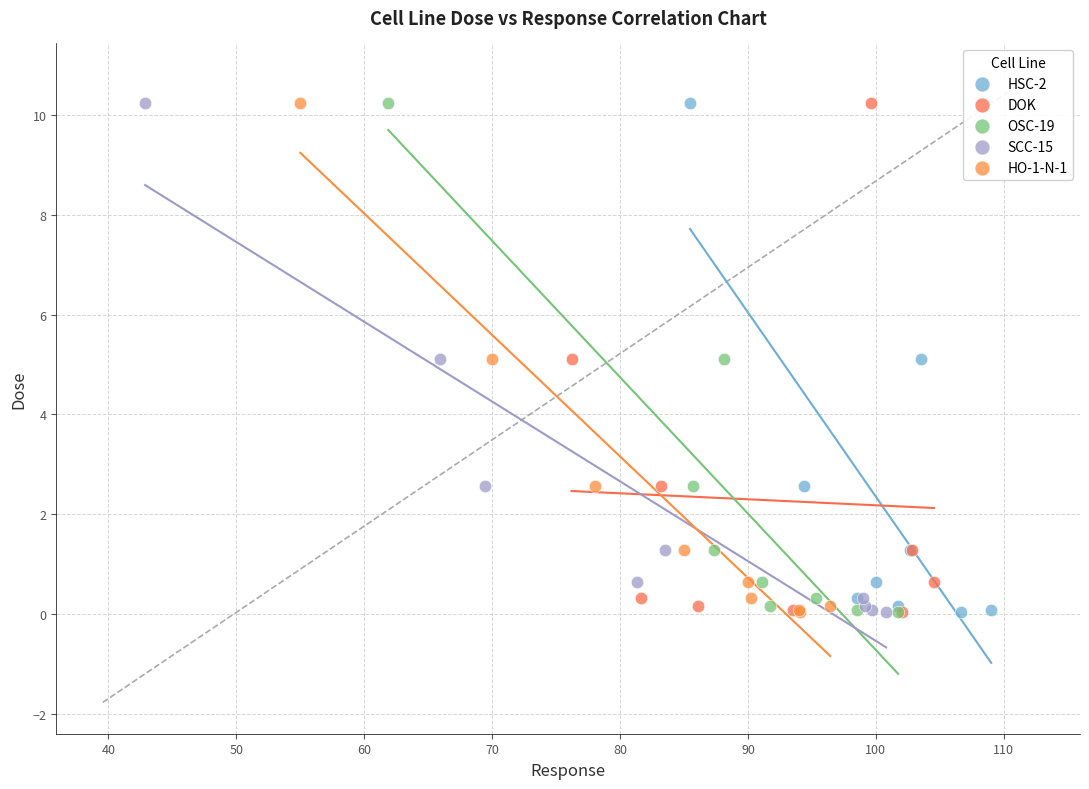

What are all the series names shown in the legend?

HSC-2, DOK, OSC-19, SCC-15, HO-1-N-1